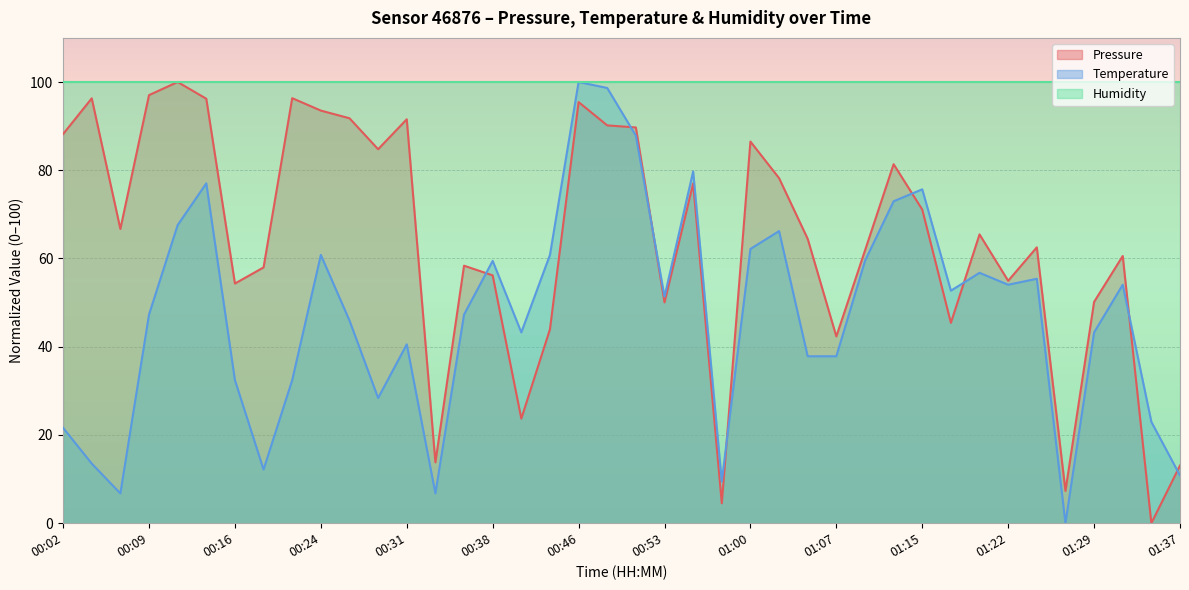

Does the chart display data point markers on the line(s)?

No